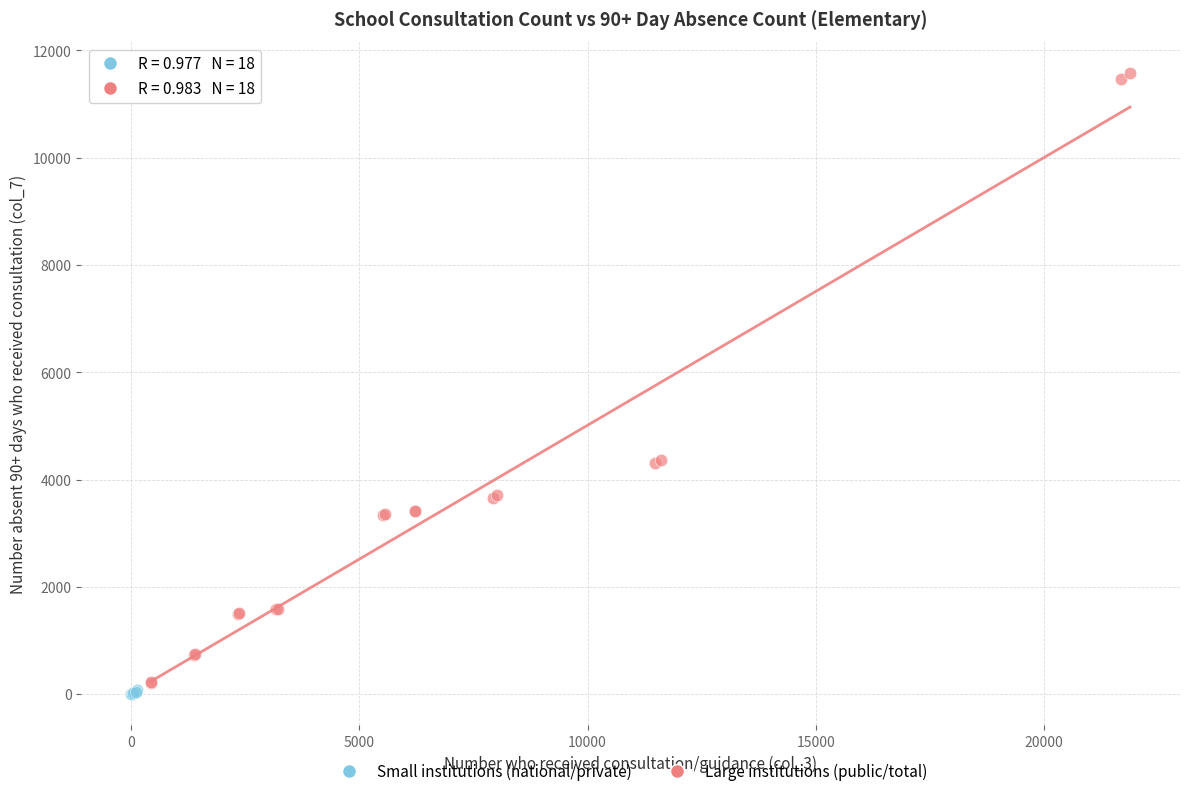

What are all the series names shown in the legend?

Small institutions (national/private), Large institutions (public/total)